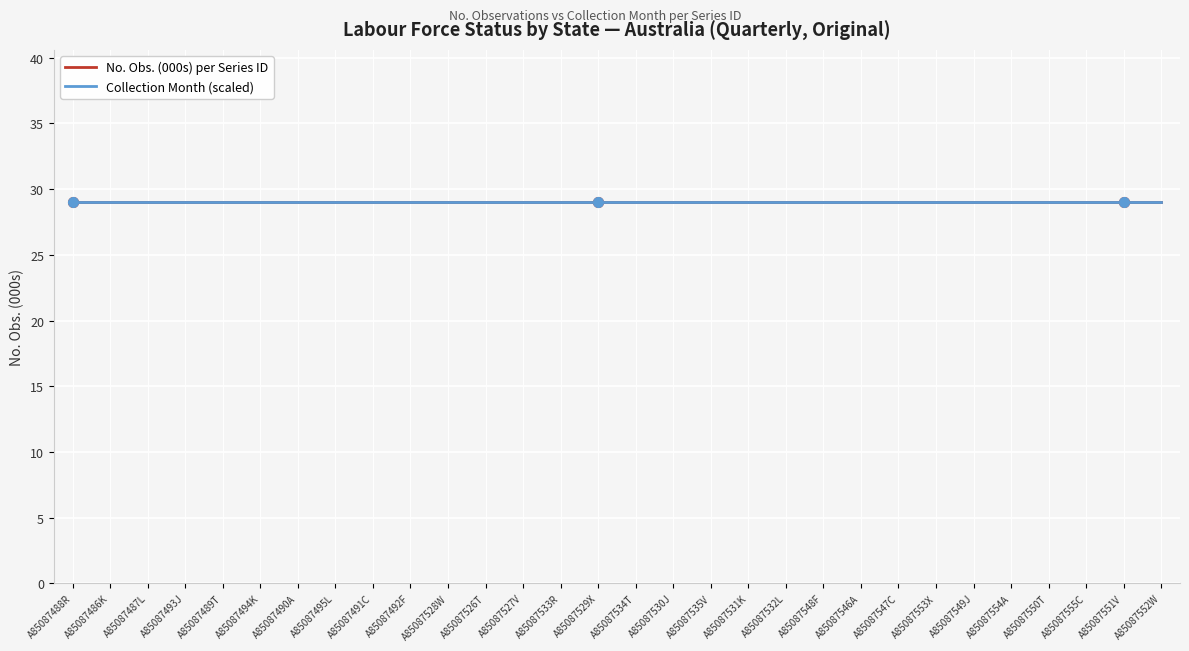

Is this an area chart (filled region under the line)?

No